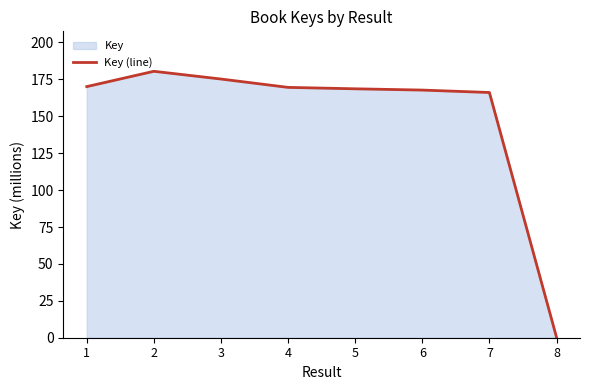

Which label corresponds to the largest value in the chart?

2